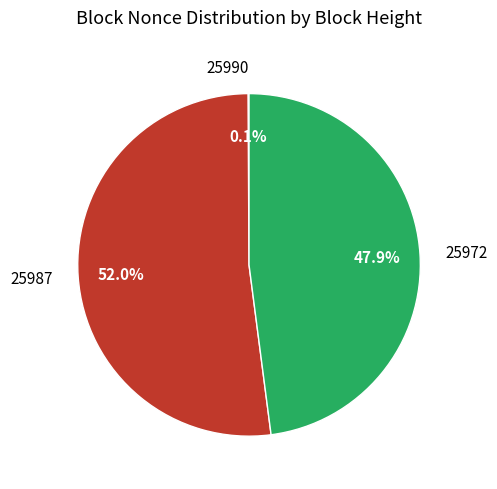

What is the largest slice in the pie chart?

25987